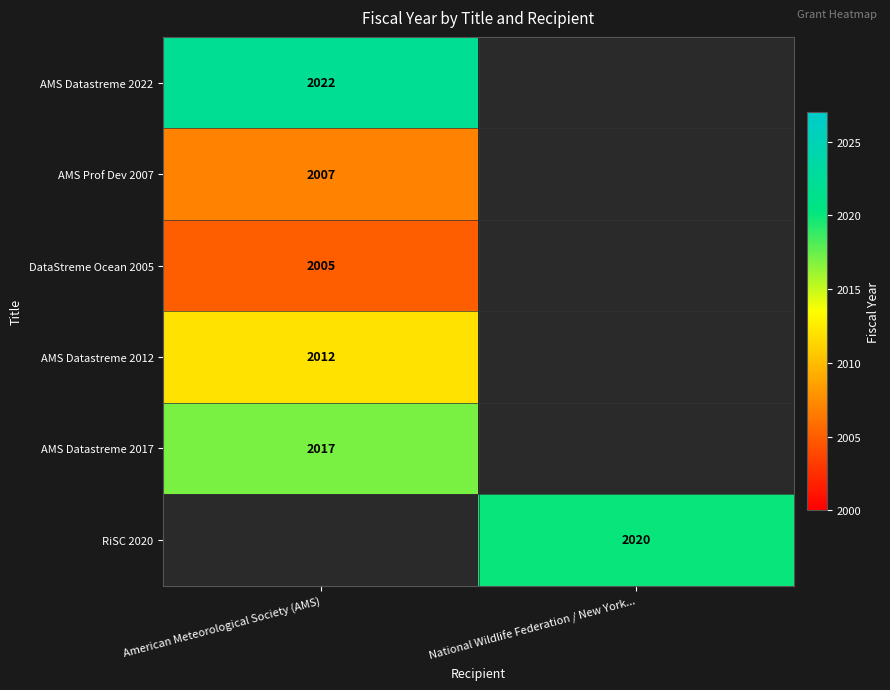

Count the number of categories in the chart.

2